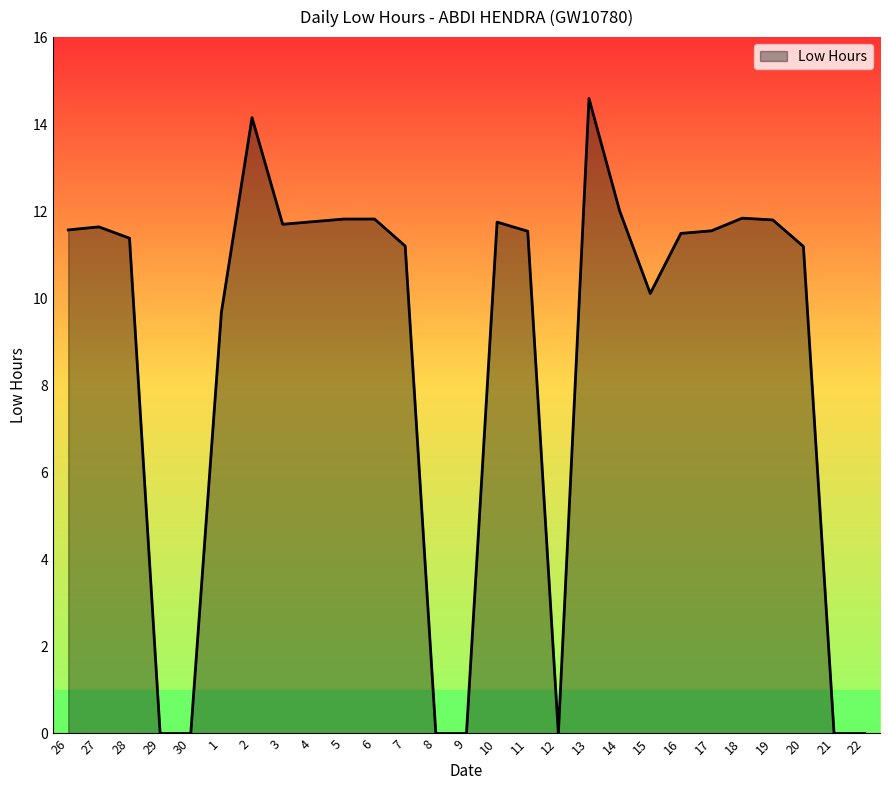

What is the average value?

8.7